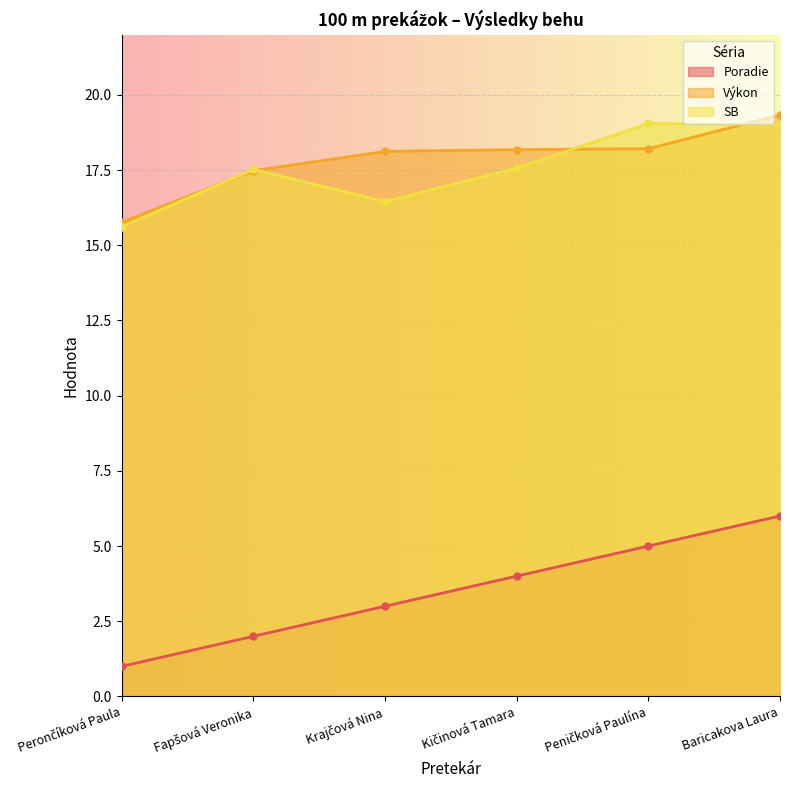

Is the value of Výkon at Baricakova Laura greater than the value of SB at Perončíková Paula?

Yes